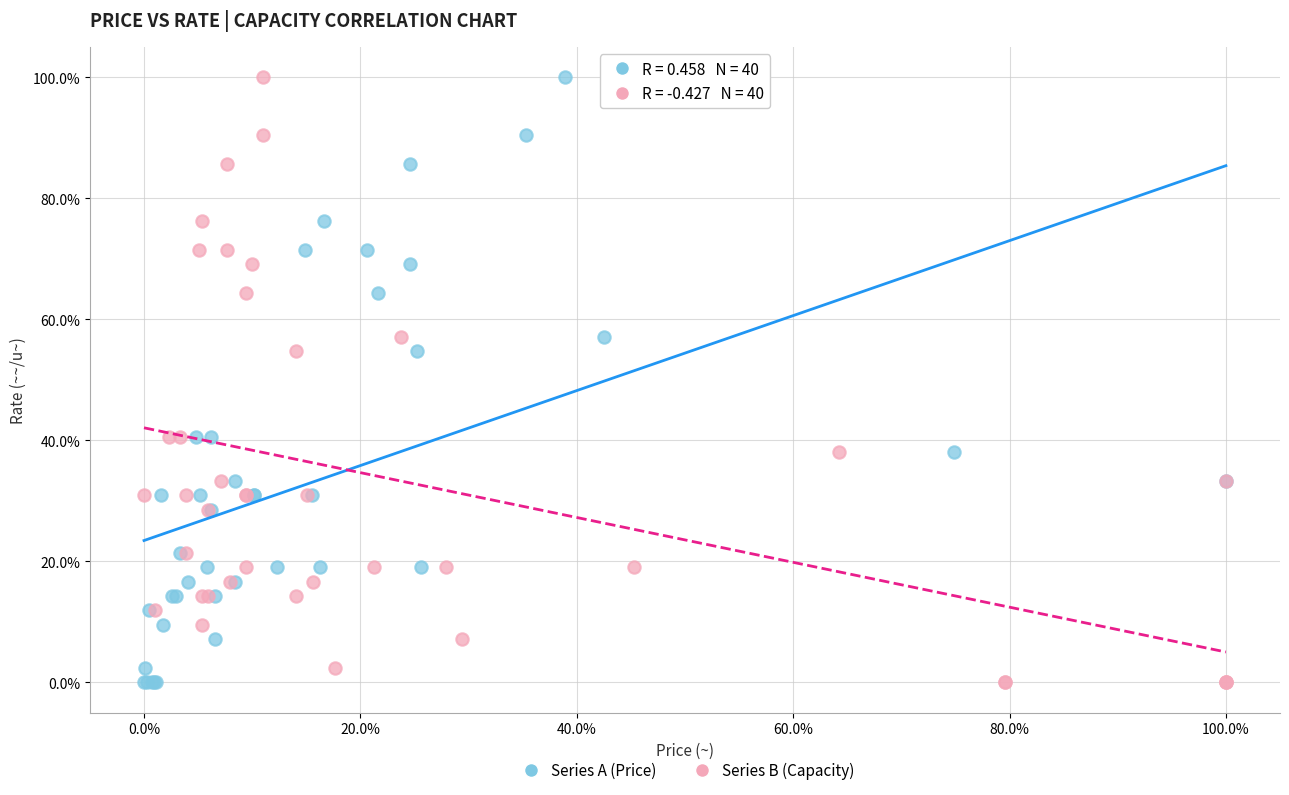

What are all the series names shown in the legend?

Series A (Price), Series B (Capacity)